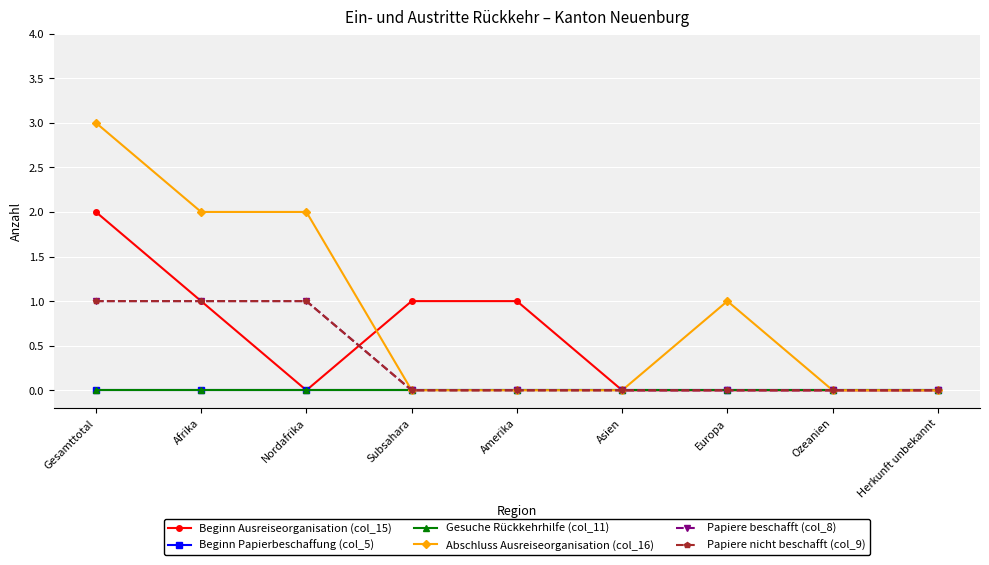

Which series changed the most between Subsahara and Ozeanien?

Beginn Ausreiseorganisation (col_15)